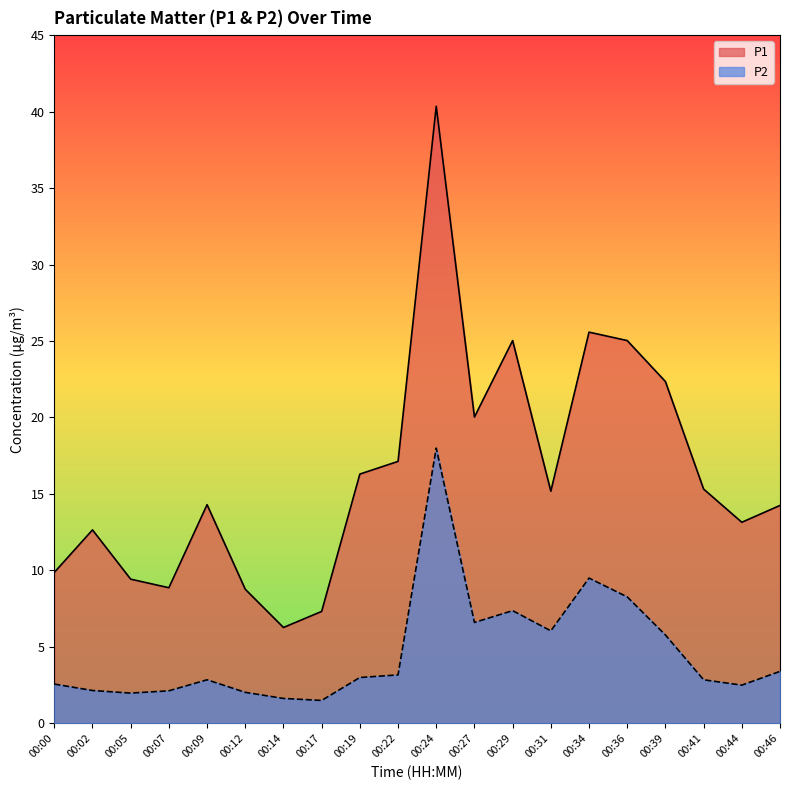

Where is the first local minimum for P2?

00:05